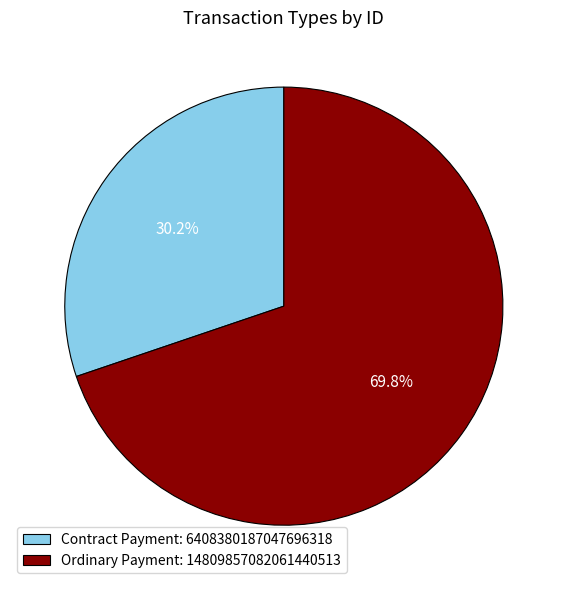

To the nearest percent, what is the difference between the Ordinary Payment and Contract Payment slice percentages?

40%